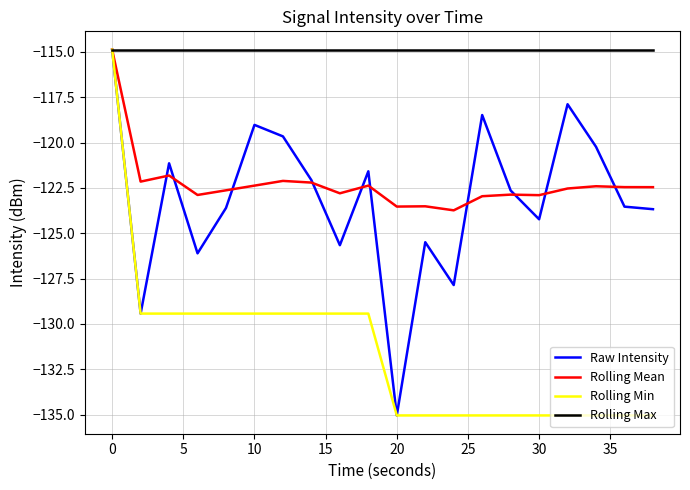

Which series has the largest total across all categories?

Rolling Max